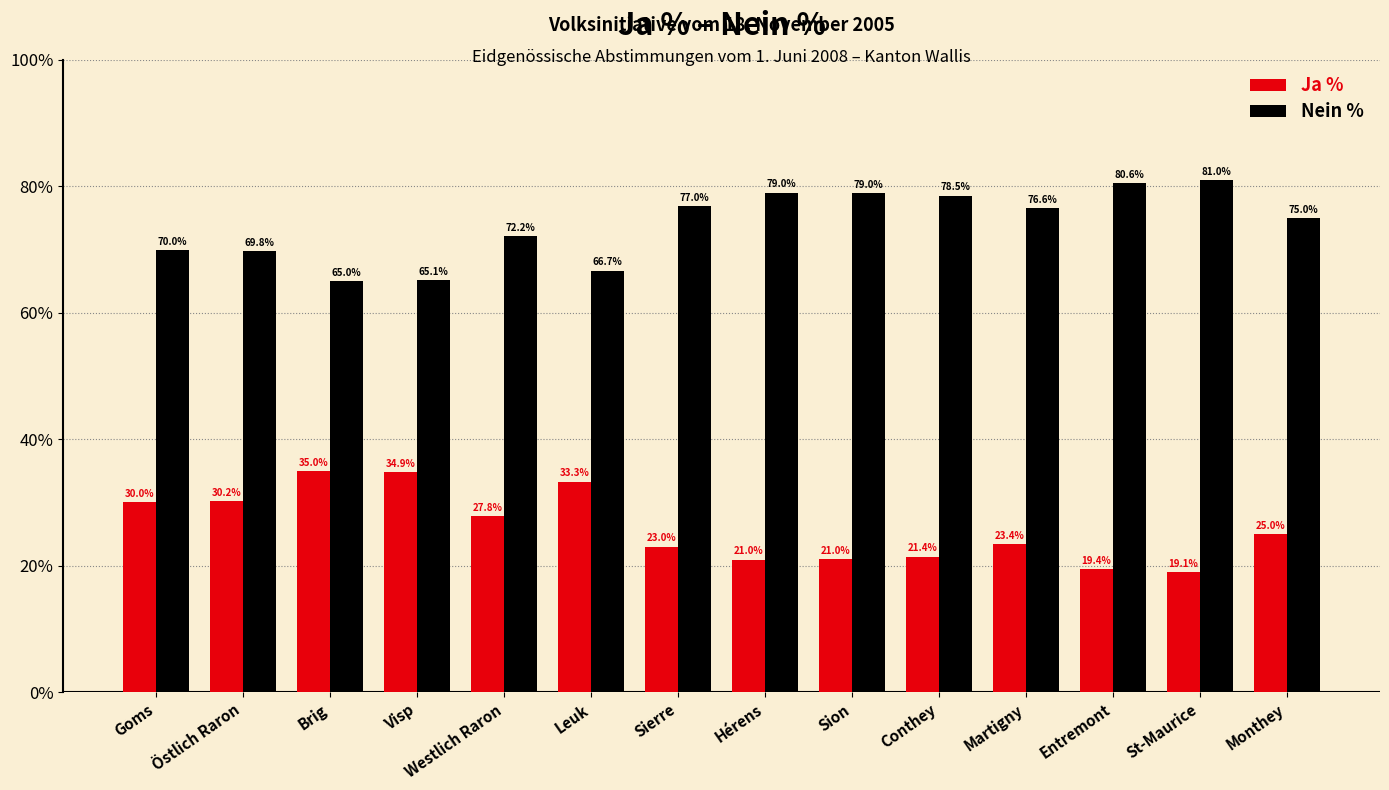

What is the difference between the Nein % values at Visp and Brig?

0.1